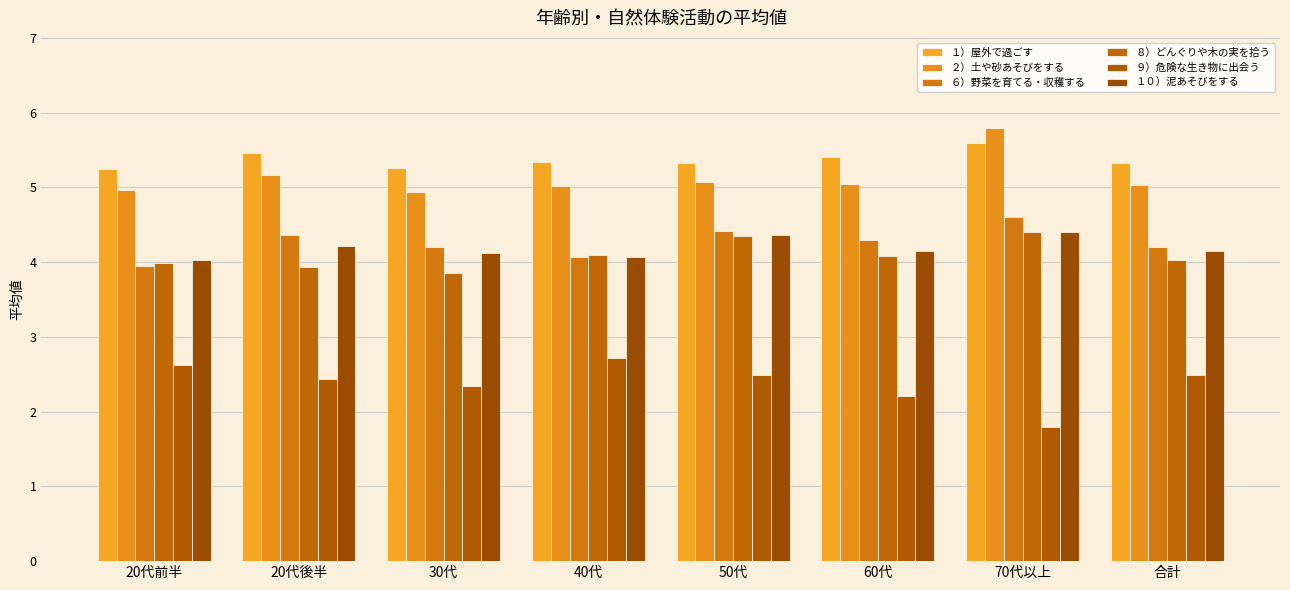

What is the sum of all ２）土や砂あそびをする values?

41.0